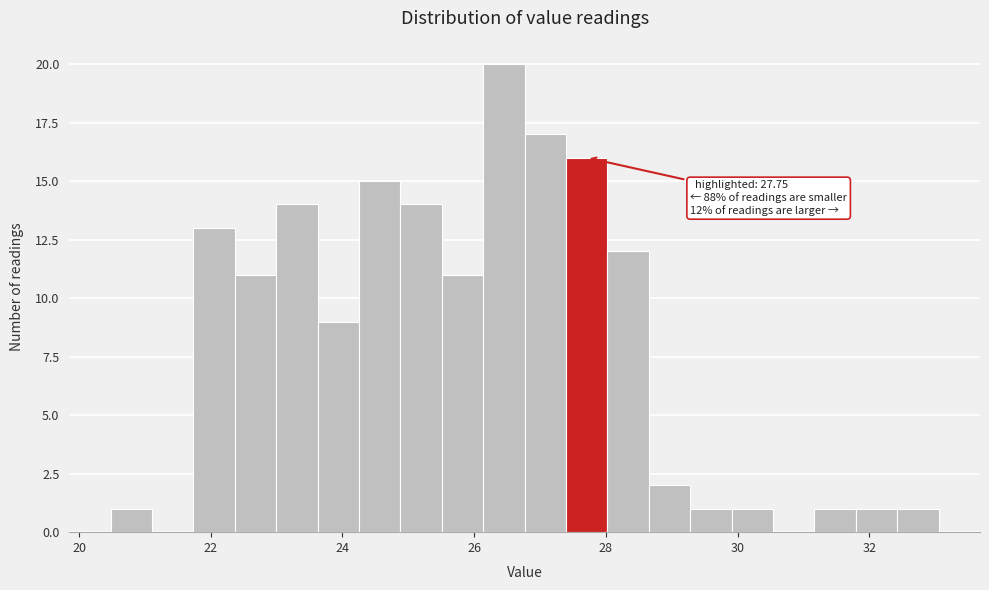

Around what value on the x-axis is the tallest bar? Give the approximate position of its centre, as read against the axis.

26.4